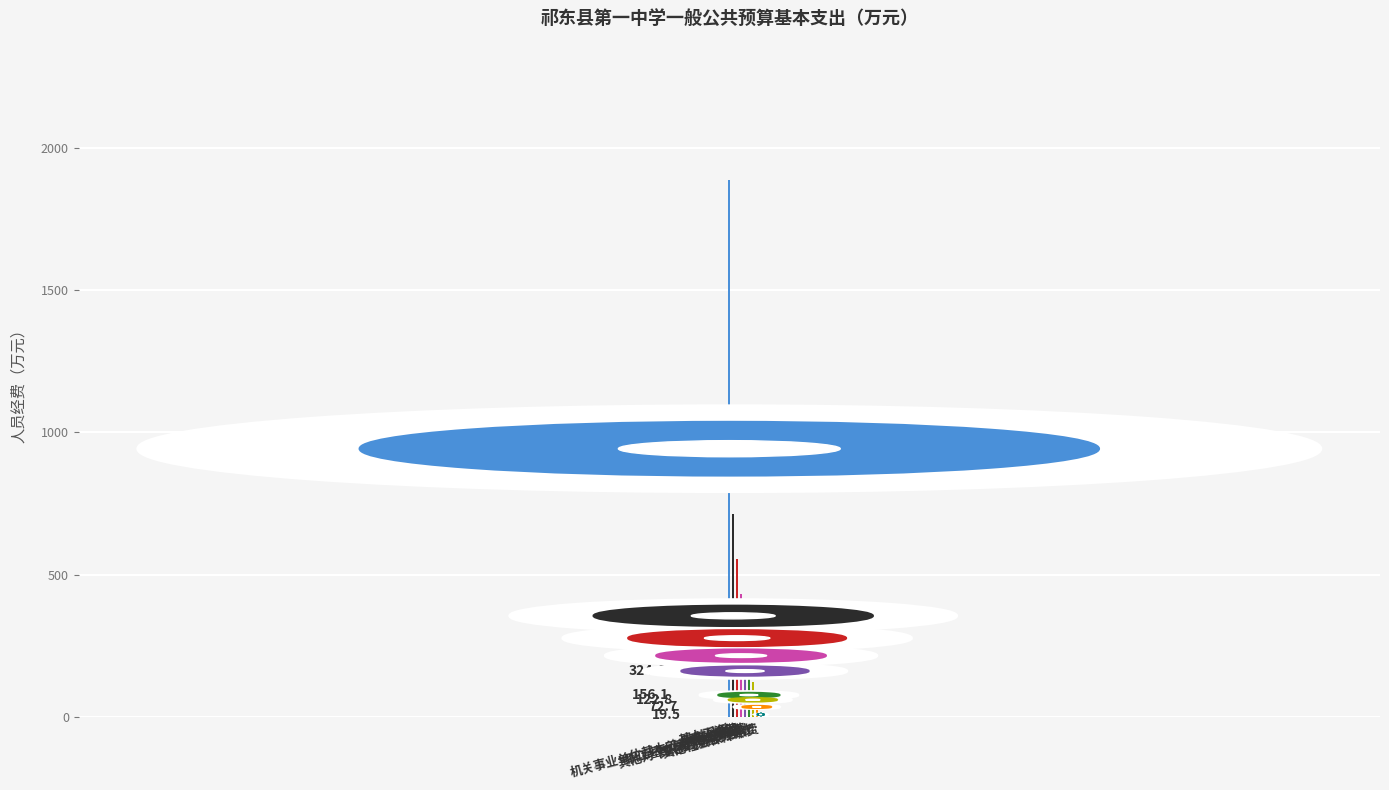

What is the maximum value shown in the chart?

1885.8